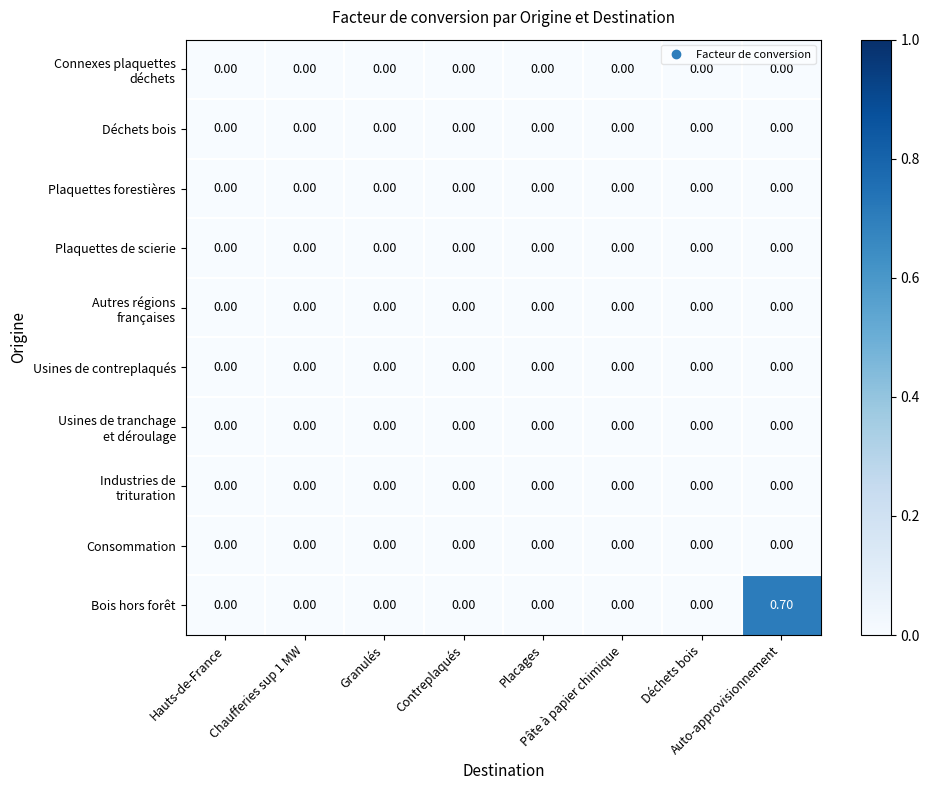

Which series has the largest total across all categories?

Bois hors forêt